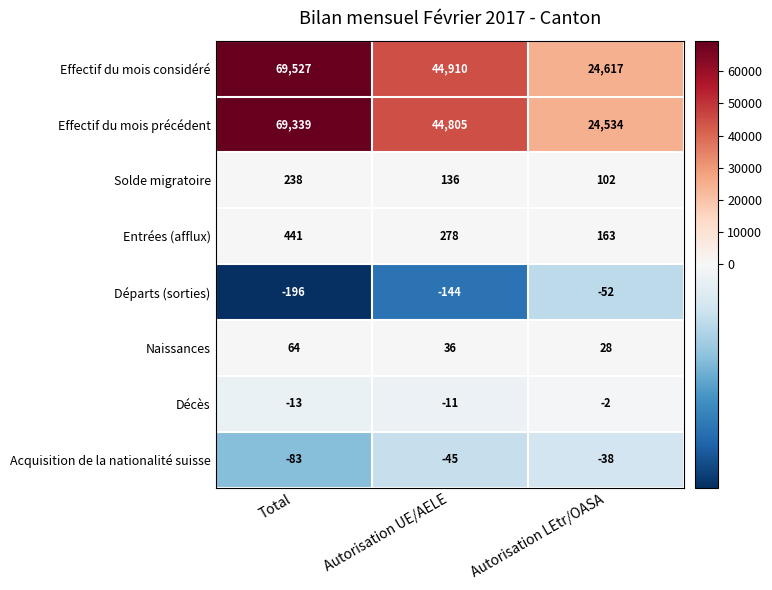

Rank the series at Autorisation UE/AELE from lowest to highest value.

Départs (sorties), Acquisition de la nationalité suisse, Décès, Naissances, Solde migratoire, Entrées (afflux), Effectif du mois précédent, Effectif du mois considéré